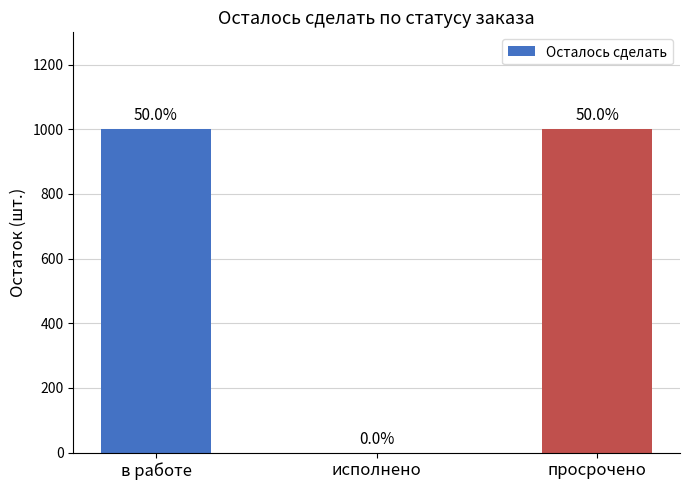

At which label is the value closest to 500?

в работе